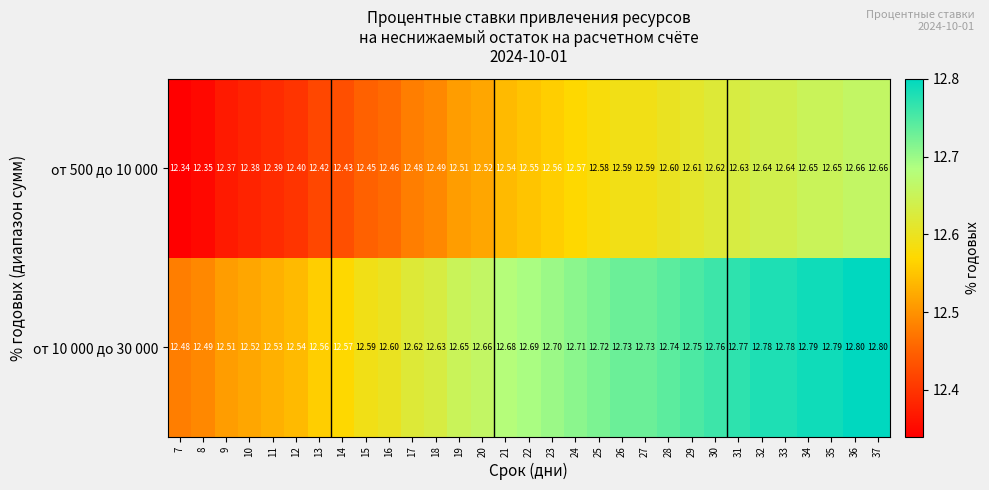

Is the value of от 10 000 до 30 000 at 11 greater than the value of от 500 до 10 000 at 19?

Yes